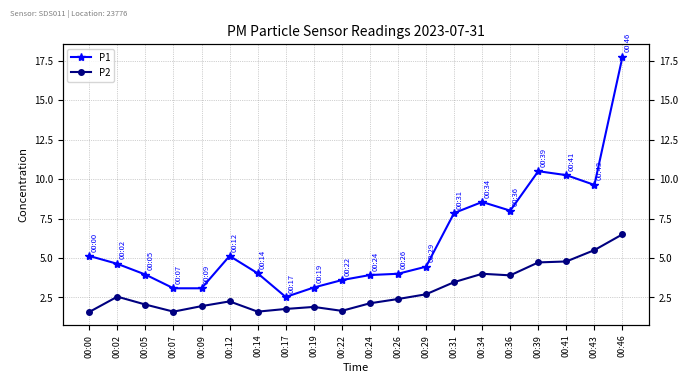

At which label does P2 reach its peak?

00:46